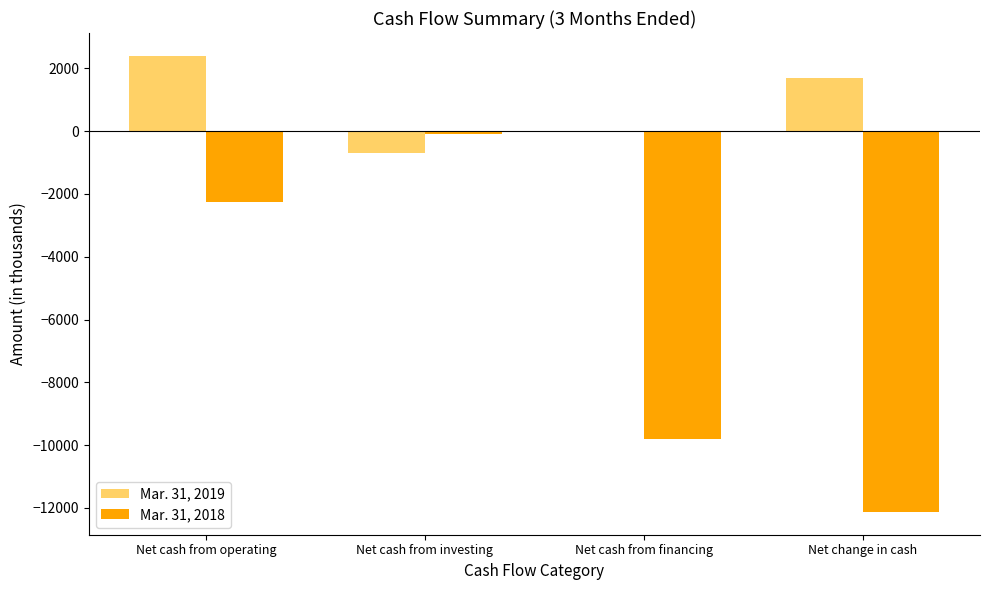

What are all the series names shown in the legend?

Mar. 31, 2019, Mar. 31, 2018